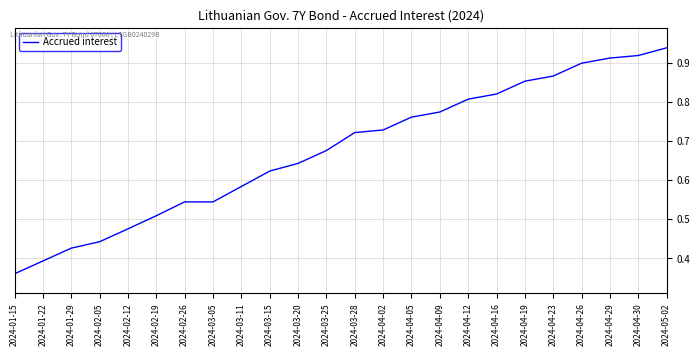

True or false: the data shows 0.5 at 2024-01-15.

False